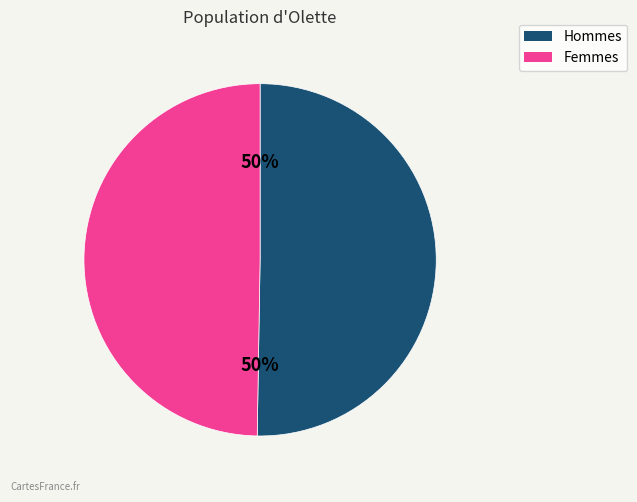

To the nearest percent, what is the average slice percentage?

50%